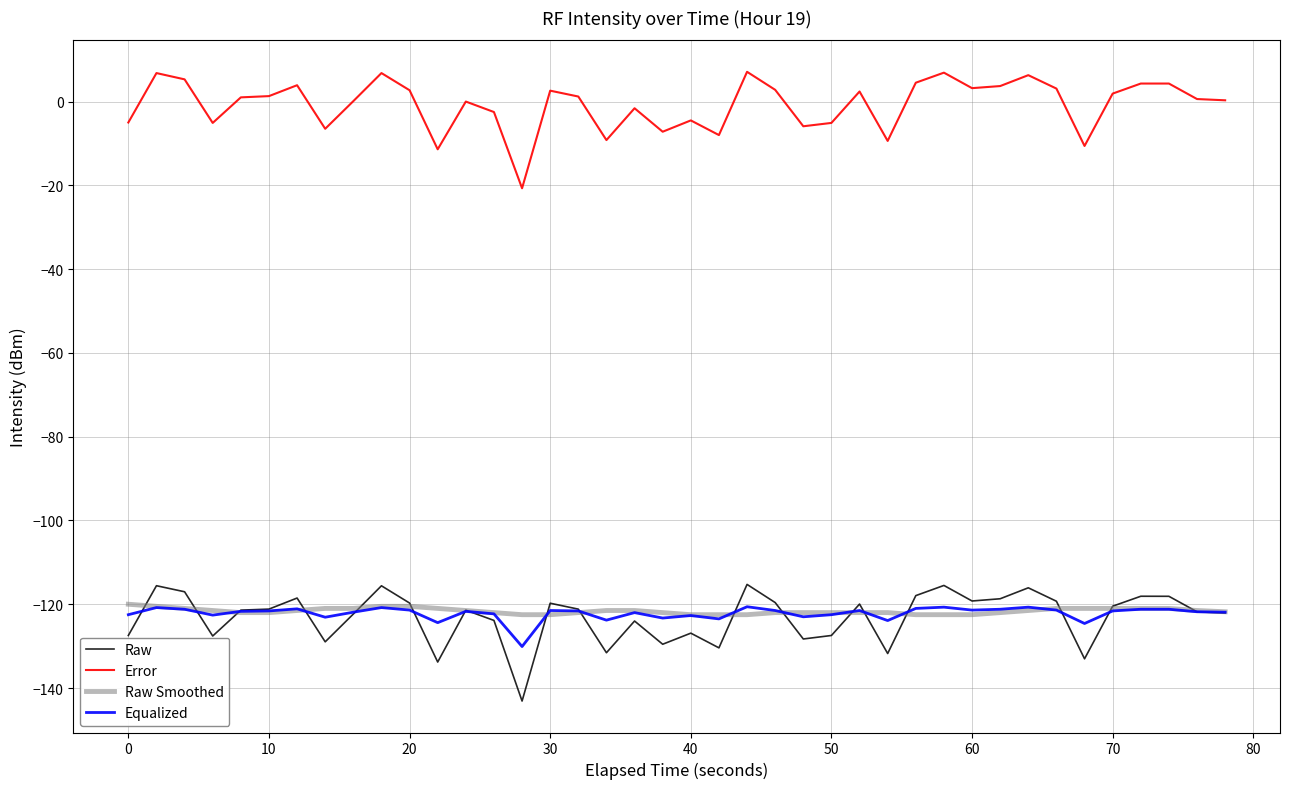

Which series has the largest total across all categories?

Error